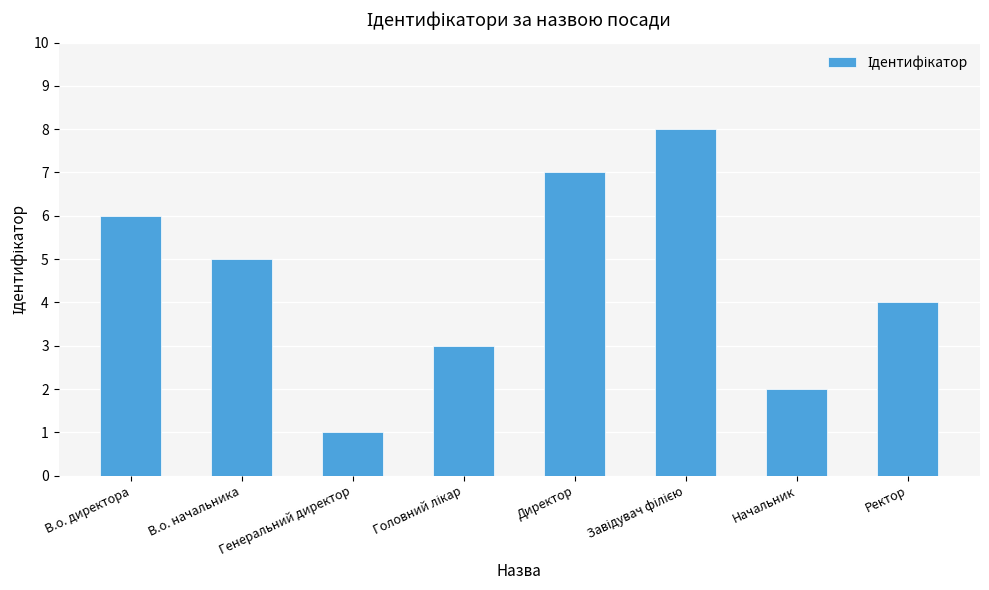

At which label does the data first exceed 5?

В.о. директора